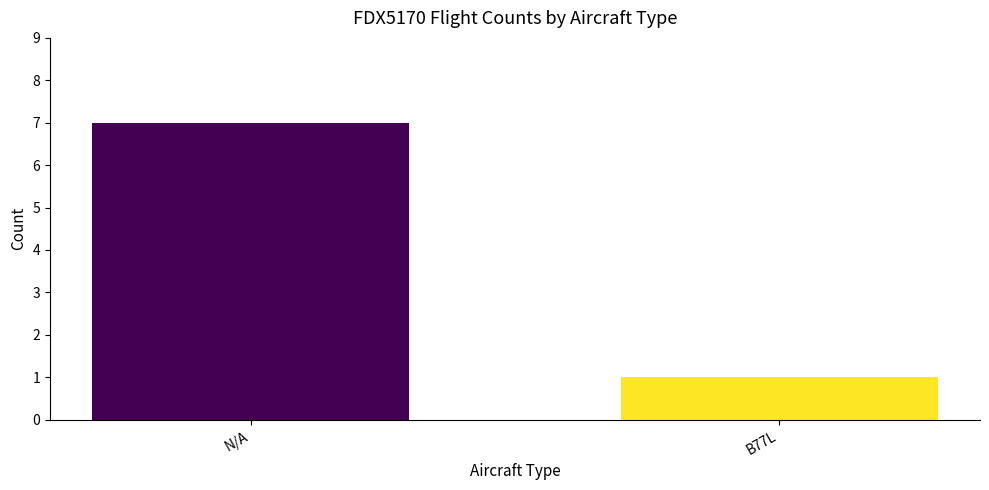

Reading right to left, transcribe all the data shown in this chart.

B77L=1	N/A=7